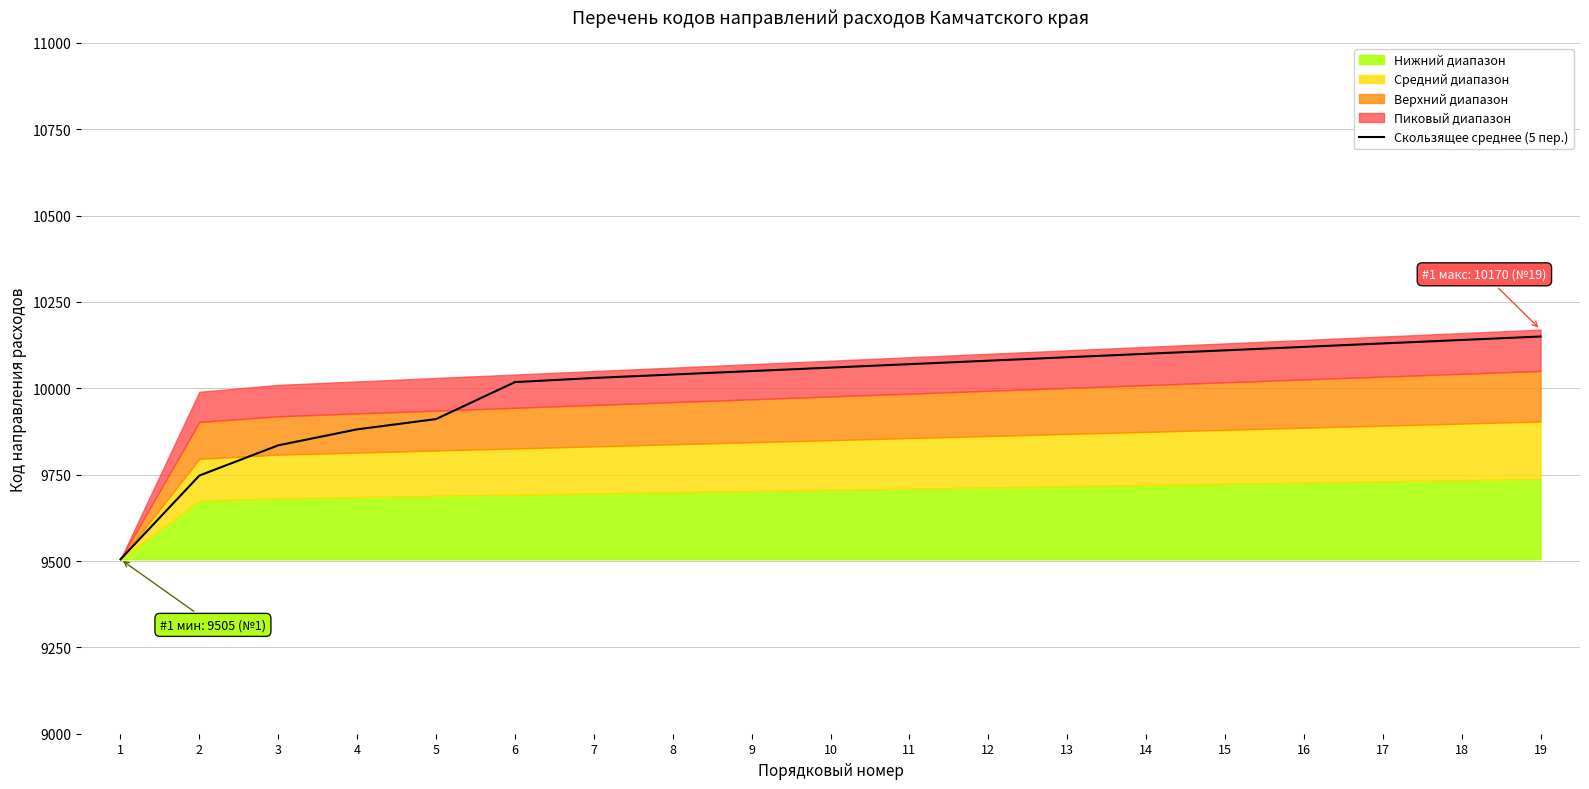

Between 6 and 19, which is larger?

19